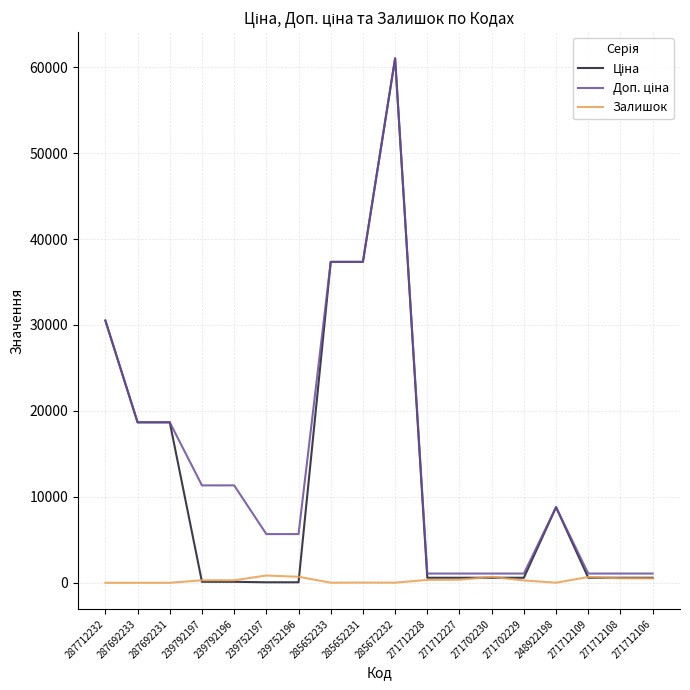

Which label corresponds to the largest value in the chart?

285672232